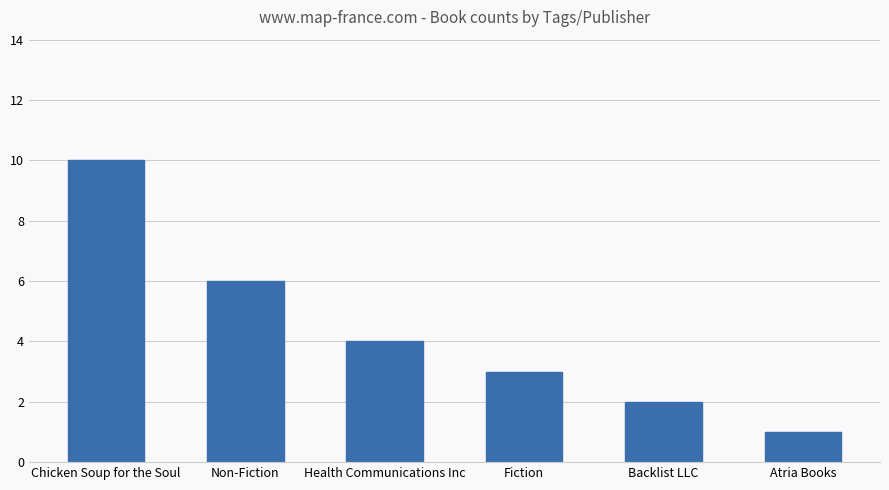

Is it true that the value at Backlist LLC is 3?

False